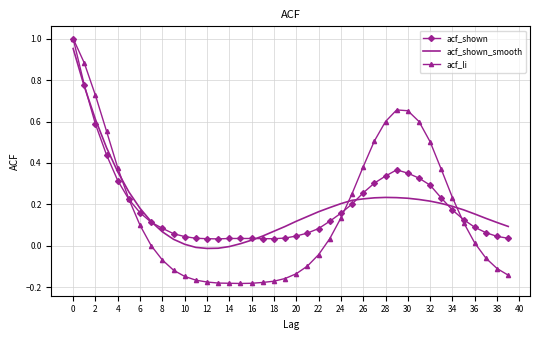

Which series has the widest spread of values?

acf_li